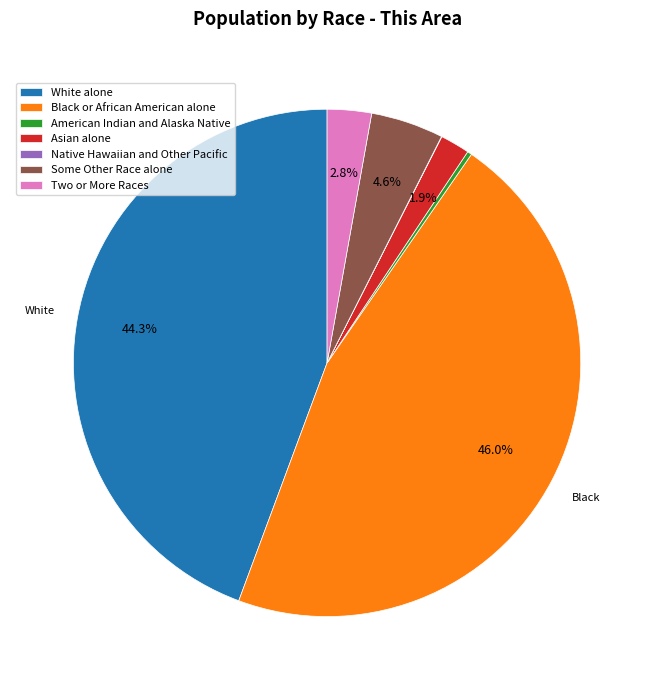

Which has a higher value, White alone or American Indian and Alaska Native?

White alone